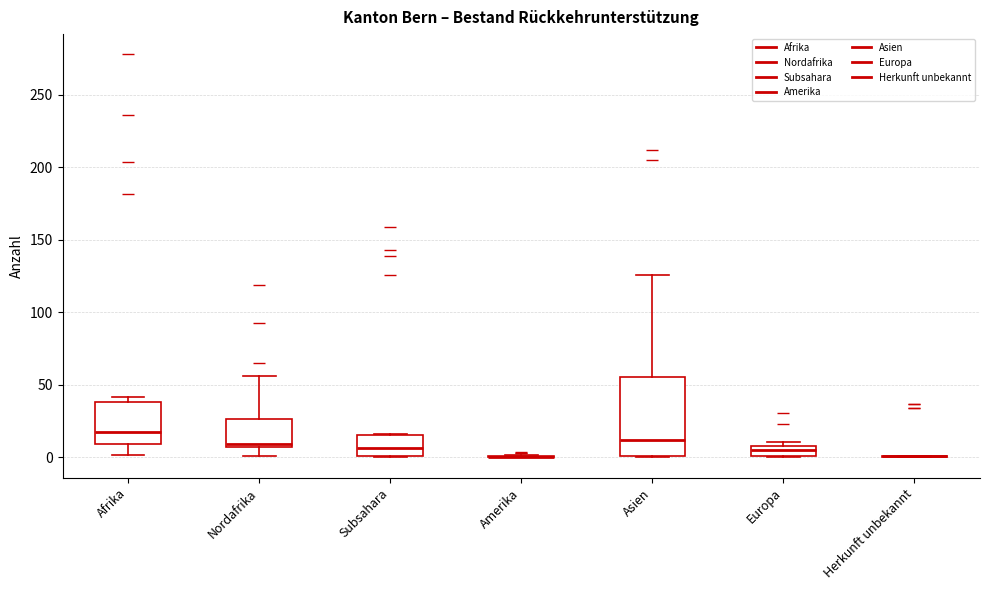

Which box is the tallest, from its lower edge to its upper edge?

Asien